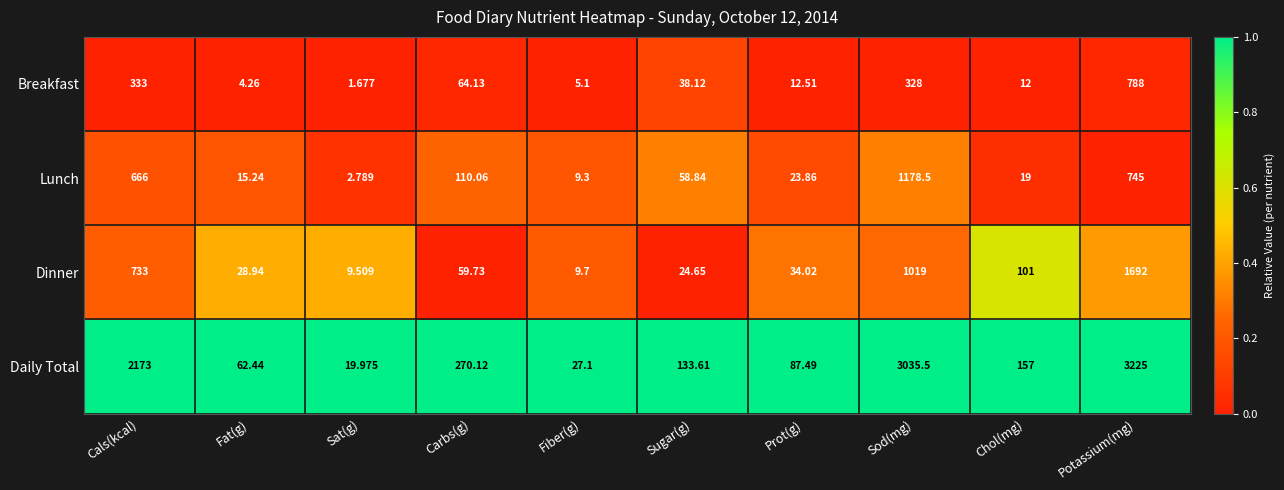

Where does the Lunch series first go above 58?

Cals(kcal)